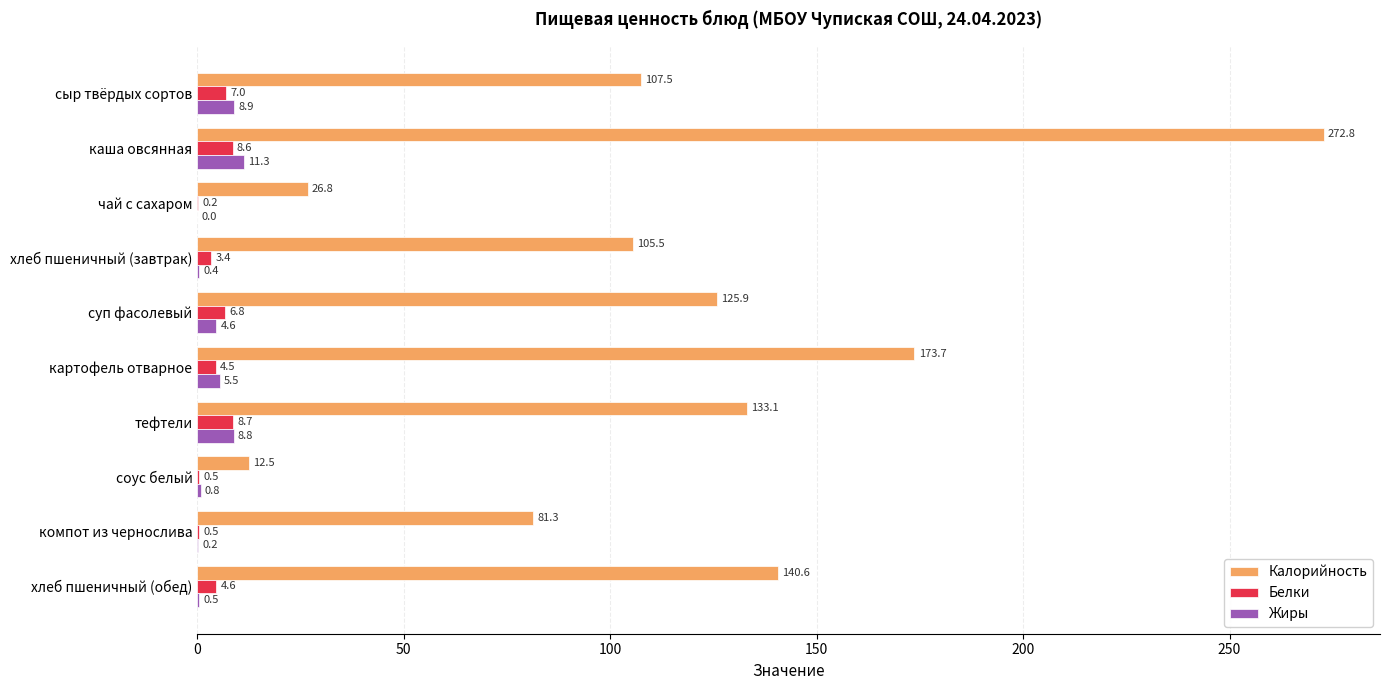

What is the greatest value displayed?

272.8